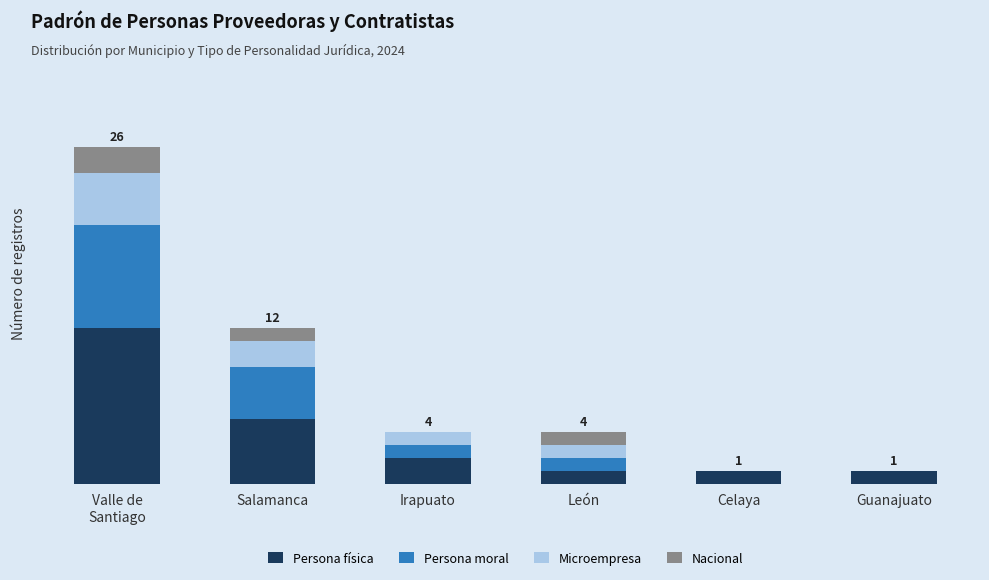

What is the sum of the Persona física values at Guanajuato and Celaya?

2